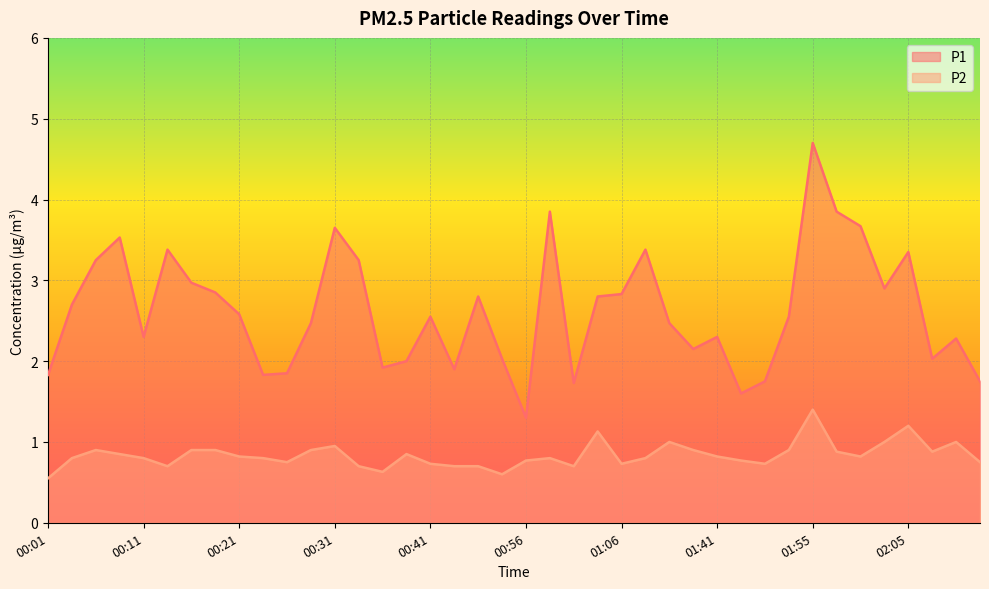

What is the sum of the P2 values at 01:57 and 00:24?

1.7